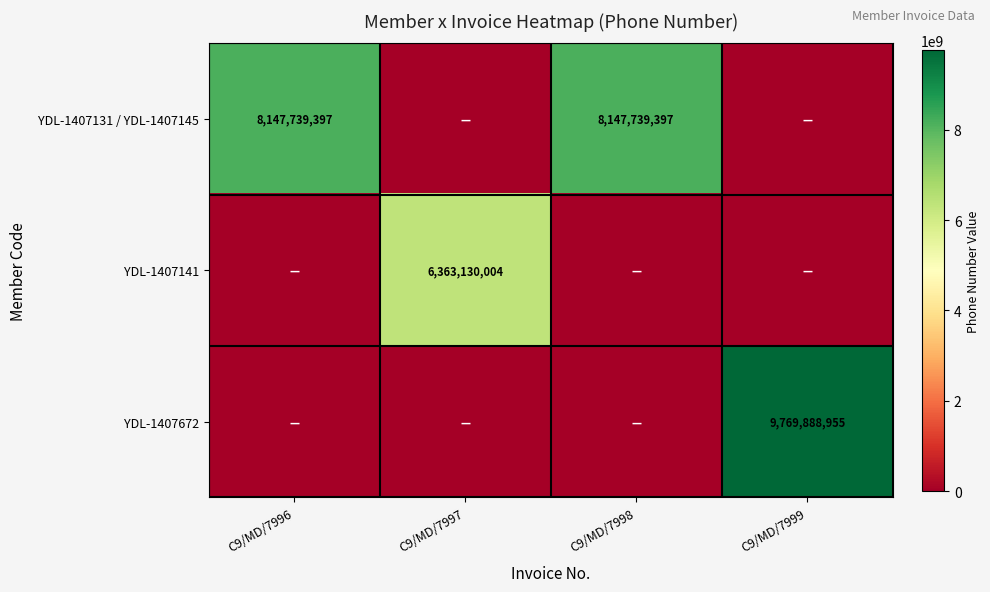

Between C9/MD/7996 and C9/MD/7999, which series saw the biggest shift?

YDL-1407672